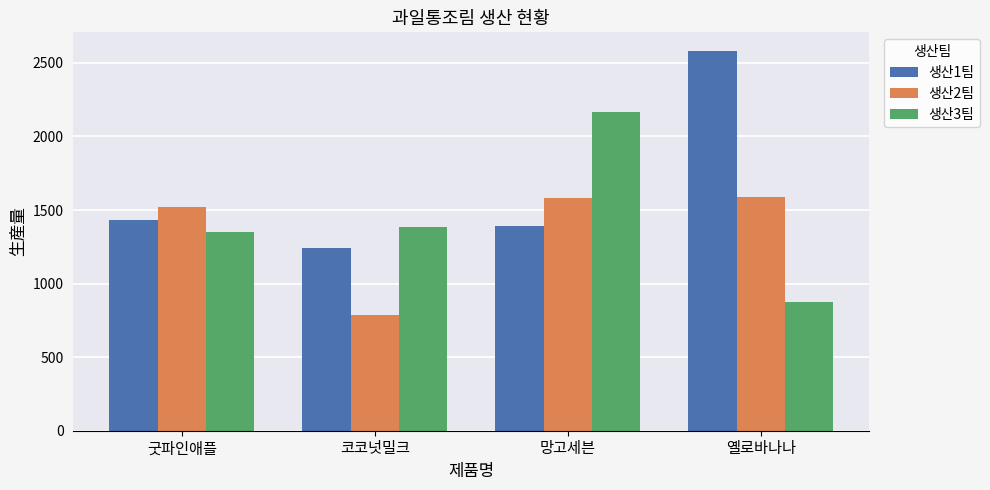

What is the approximate value of 생산3팀 at 굿파인애플, to the nearest 50?

1350